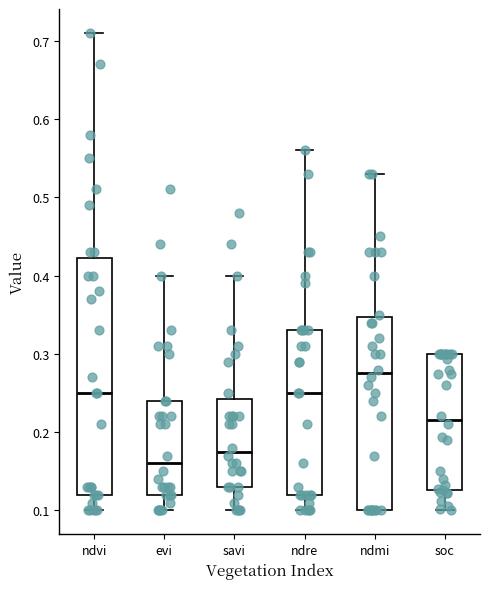

Reading left to right, read every box against the y-axis: the position of its median line, the range the box covers, and the ends of its whiskers. The values are not printed on the chart, so give them approximately, as read against the axis.

ndvi: median 0.25, box 0.12 to 0.42, whiskers 0.10 to 0.71
evi: median 0.16, box 0.12 to 0.24, whiskers 0.10 to 0.40
savi: median 0.18, box 0.13 to 0.24, whiskers 0.10 to 0.40
ndre: median 0.25, box 0.12 to 0.33, whiskers 0.10 to 0.56
ndmi: median 0.28, box 0.10 to 0.35, whiskers 0.10 to 0.53
soc: median 0.22, box 0.13 to 0.30, whiskers 0.10 to 0.30